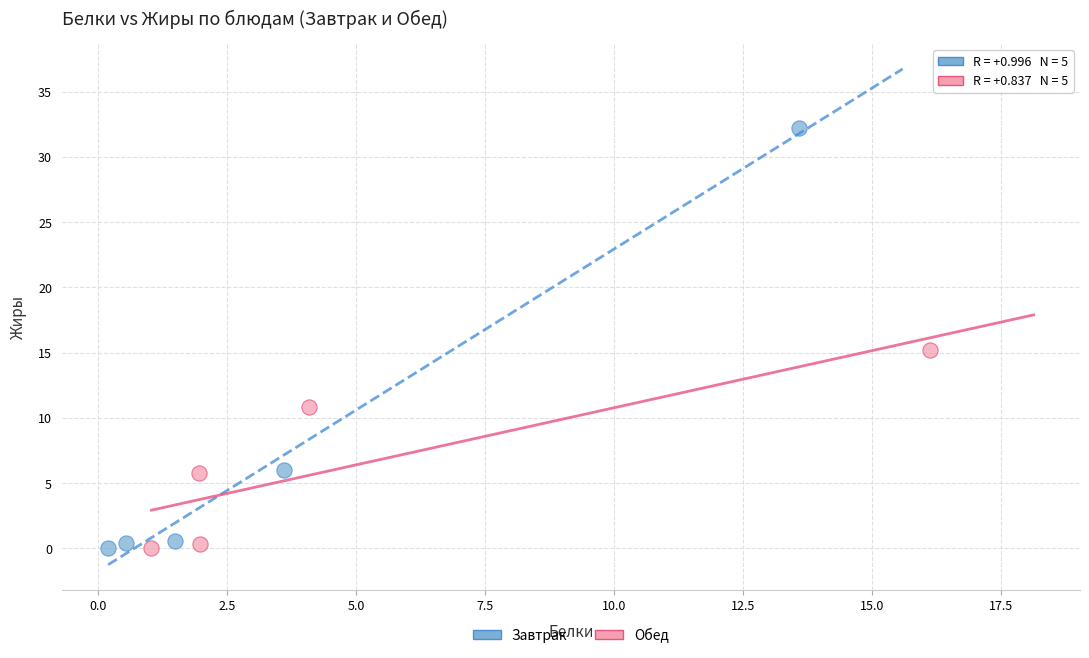

Which series contains the highest Y value?

Завтрак